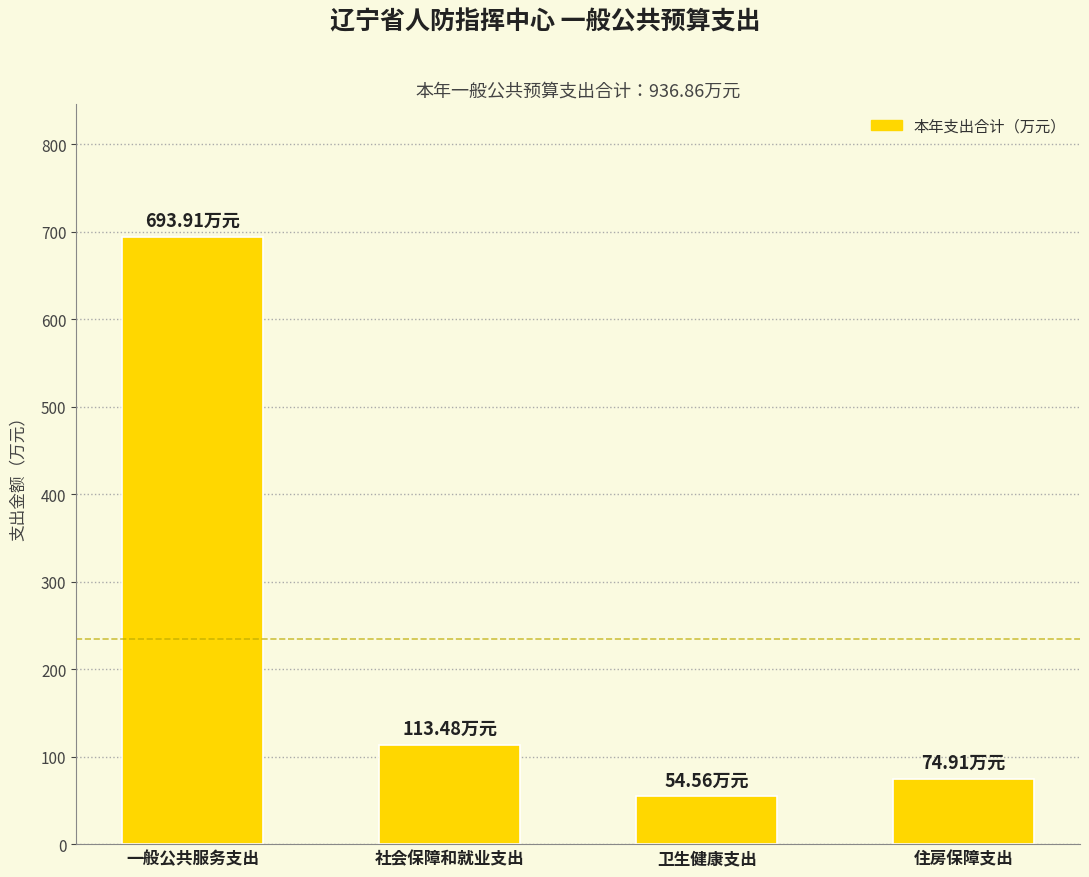

What is the maximum value shown in the chart?

693.9